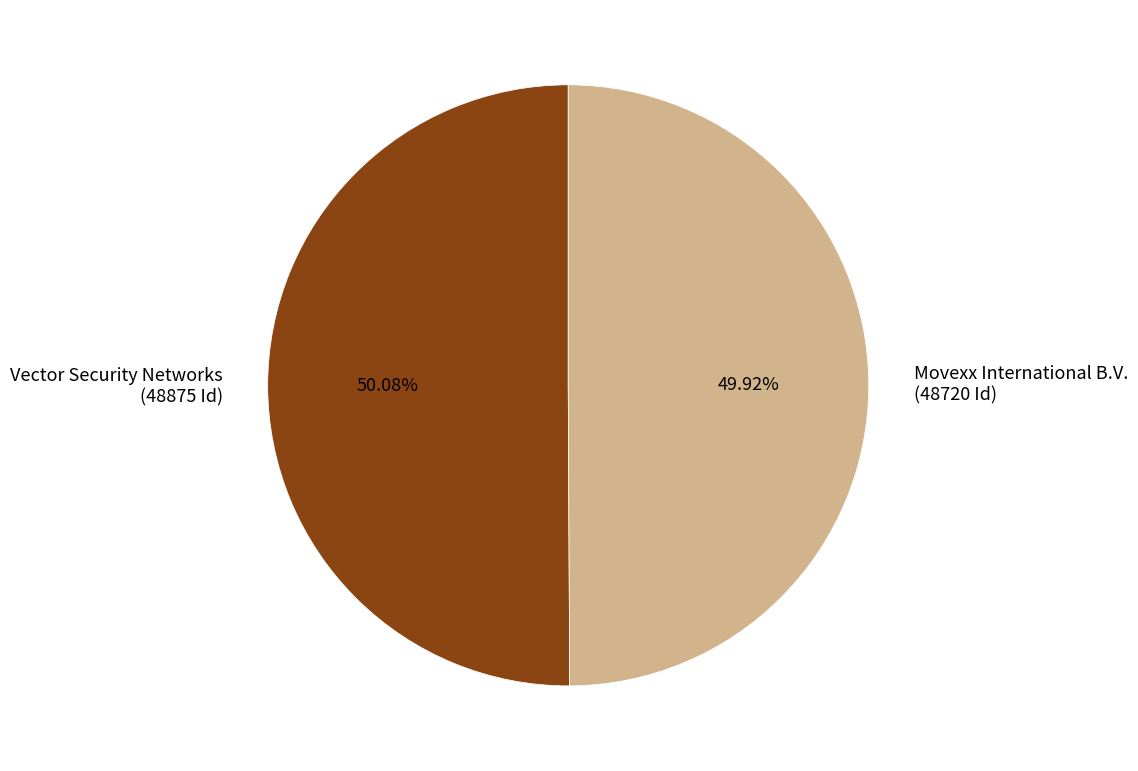

What is the ratio of the value at Movexx International B.V. (48720 Id) to the value at Vector Security Networks (48875 Id)?

1.0